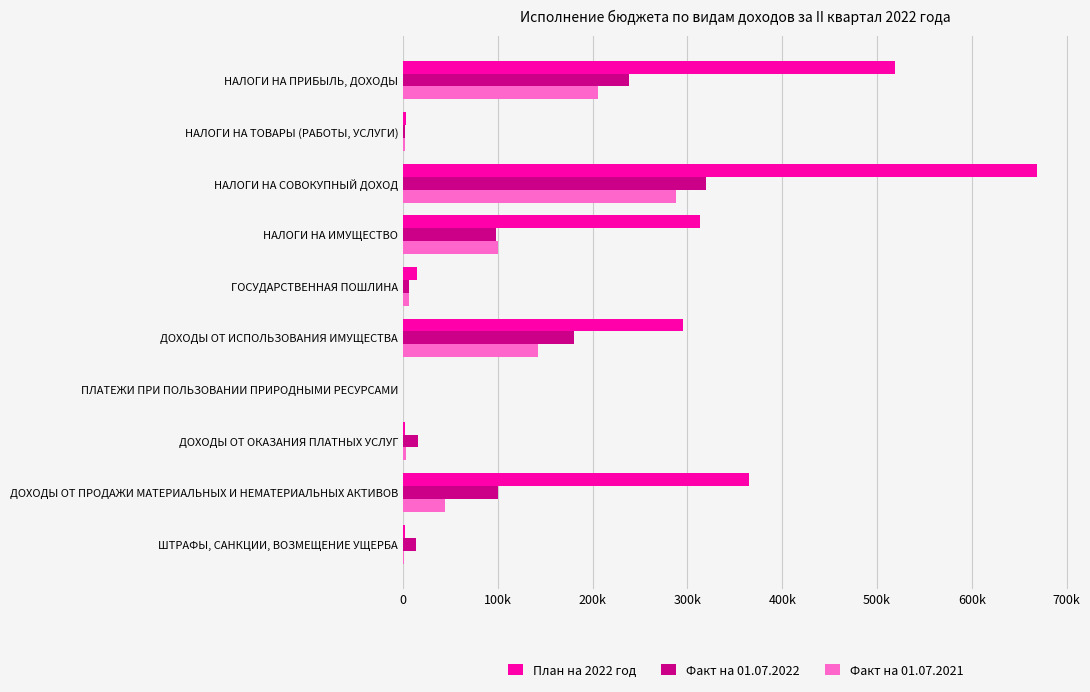

What is the difference between the maximum and minimum values in the Факт на 01.07.2021 series?

287954.1